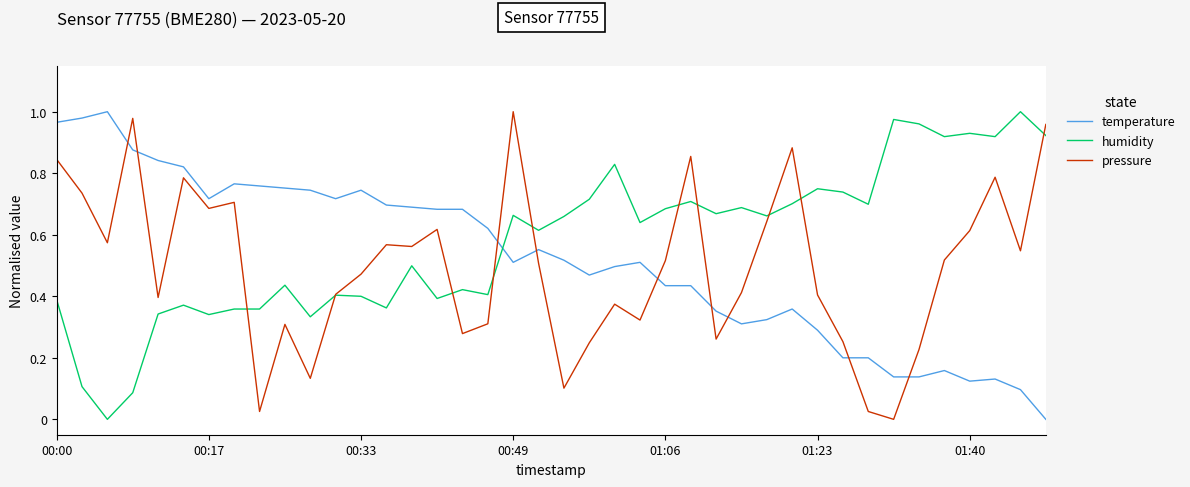

How many series are shown in this chart?

3